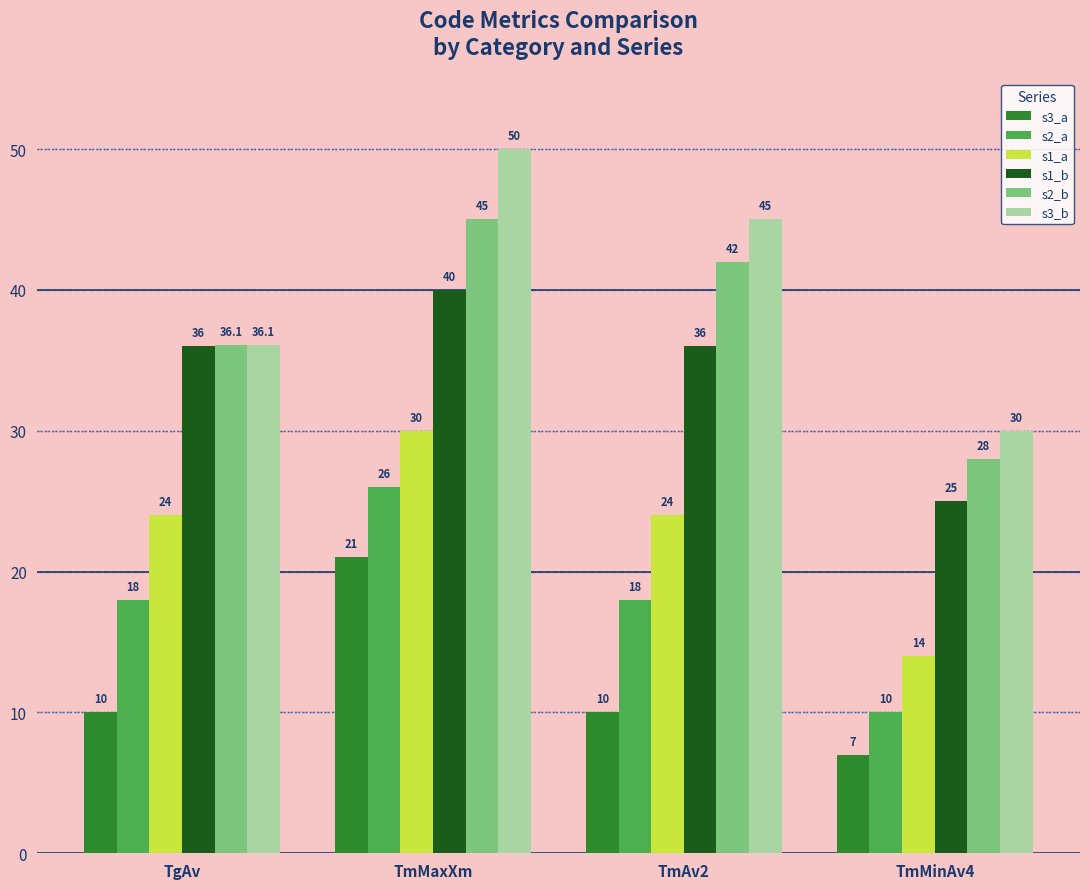

The value of s2_b at TmMinAv4 is 43.4. True or false?

False